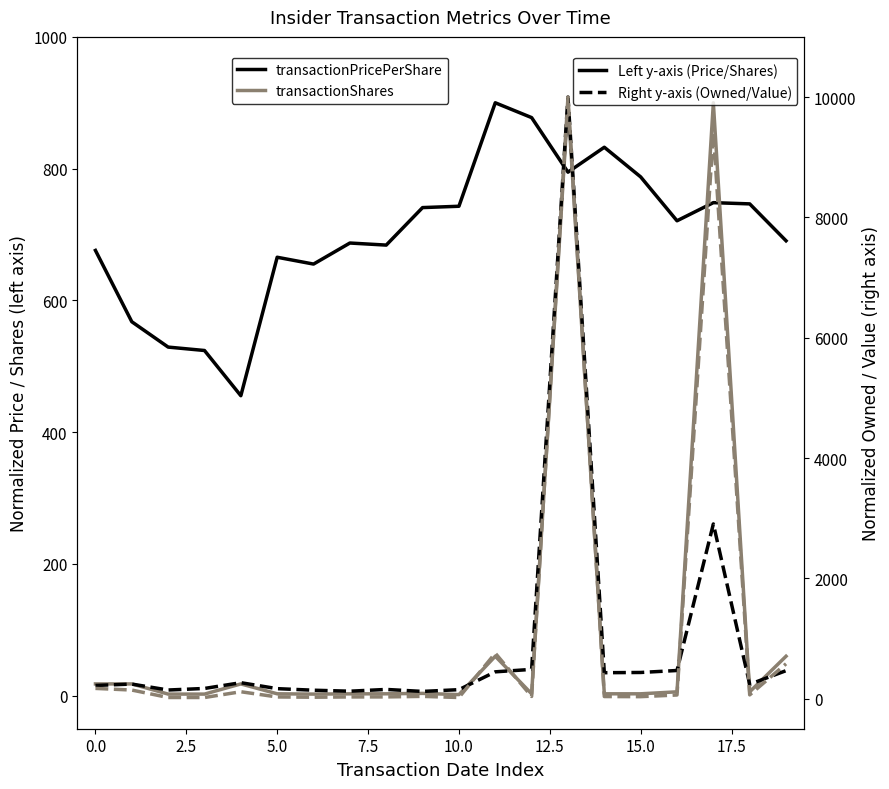

At which category is the sum across all series the highest?

13